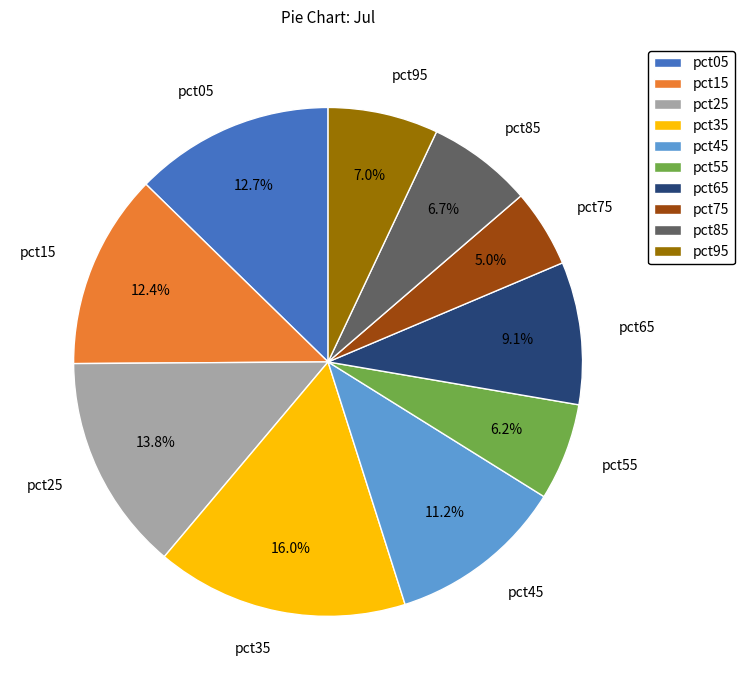

Does pct25 represent more than half of the total?

No